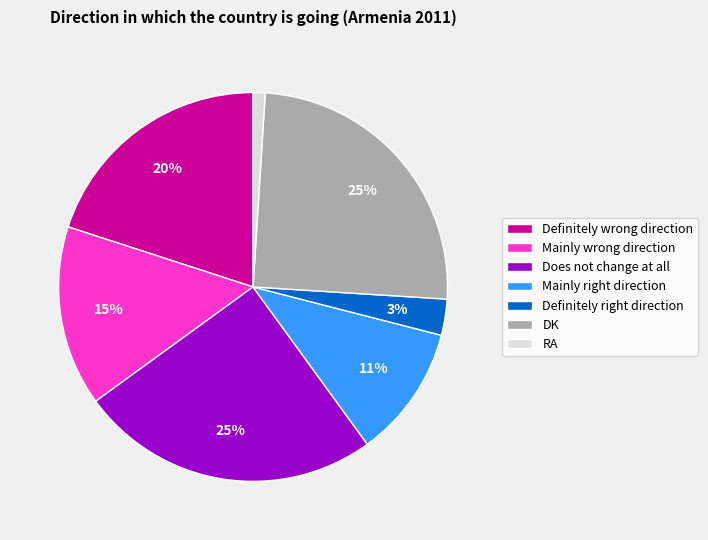

To the nearest percent, what is the average slice percentage?

14%